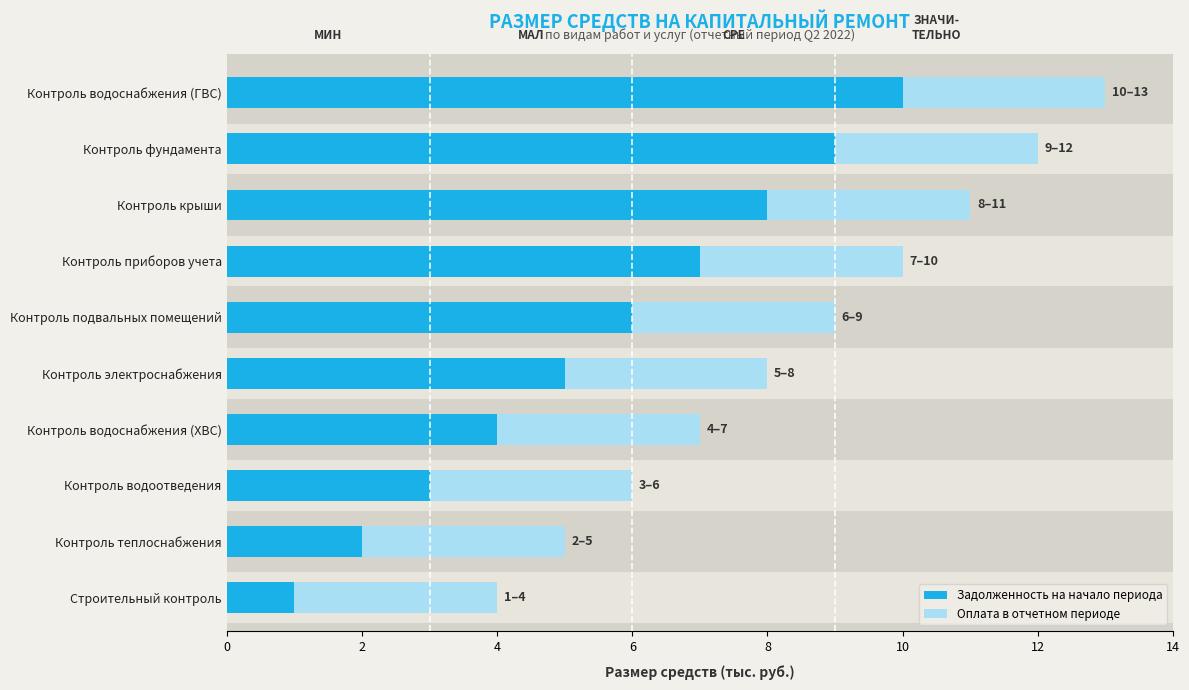

How many data points does each series have?

10